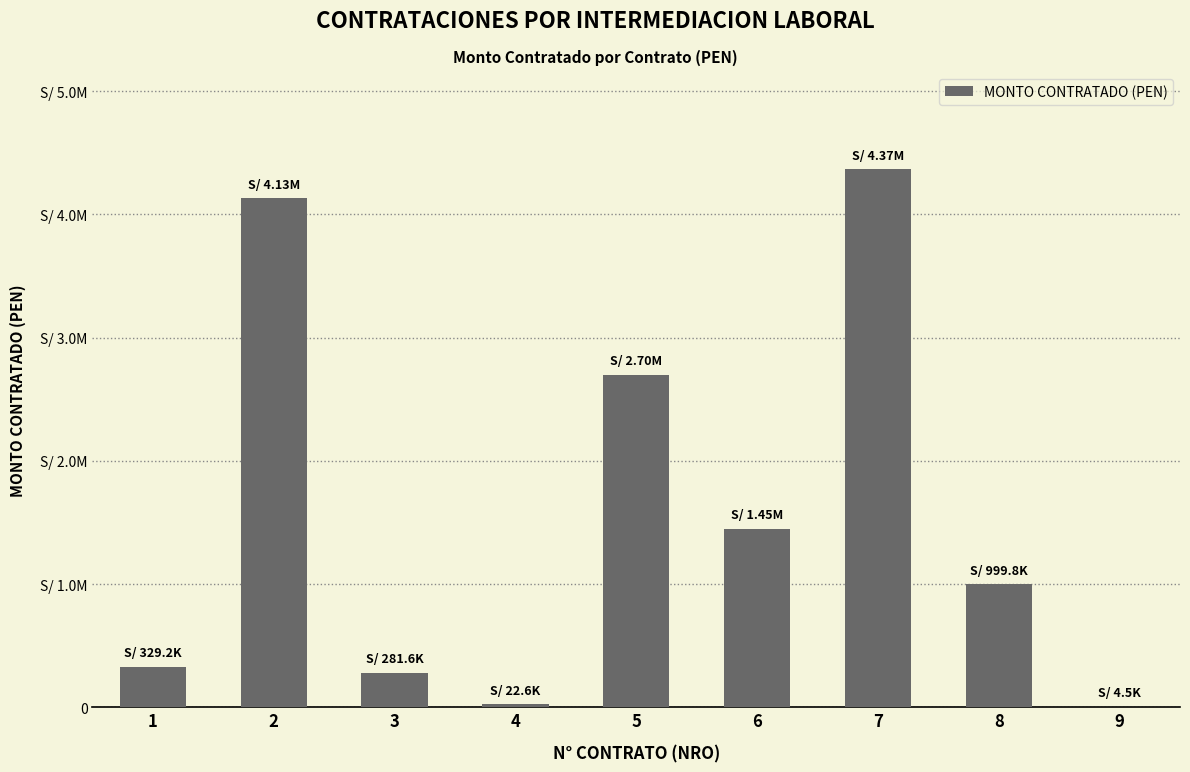

What is the average value?

1587490.1